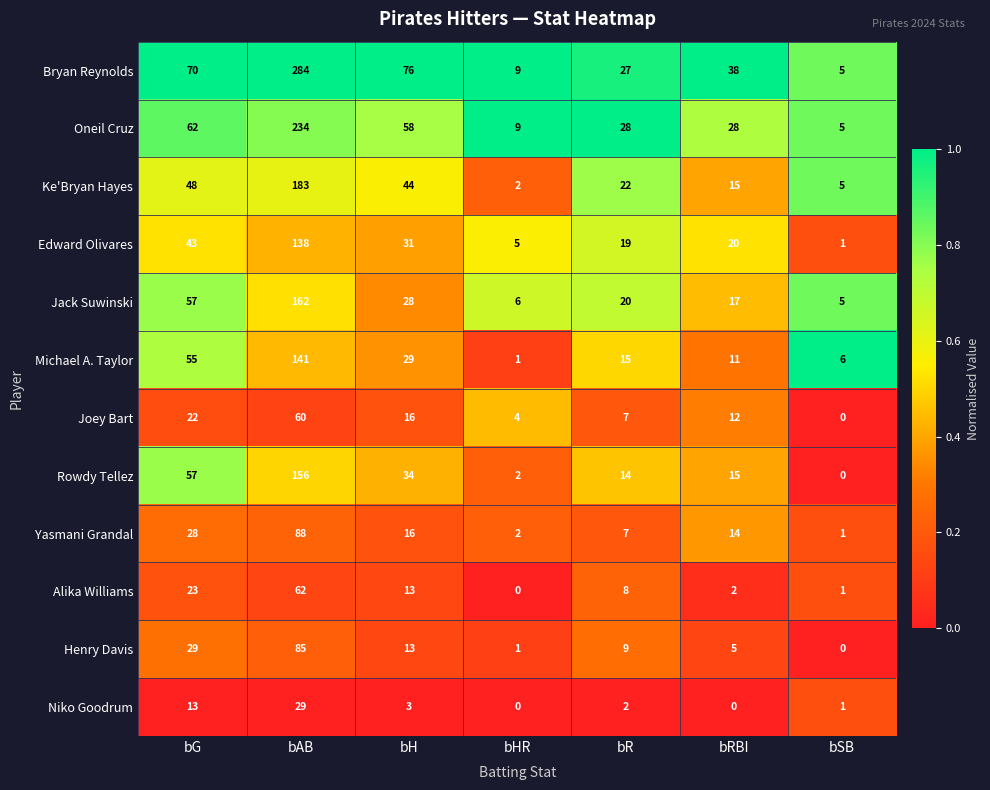

Which series changed the most between bAB and bH?

Bryan Reynolds